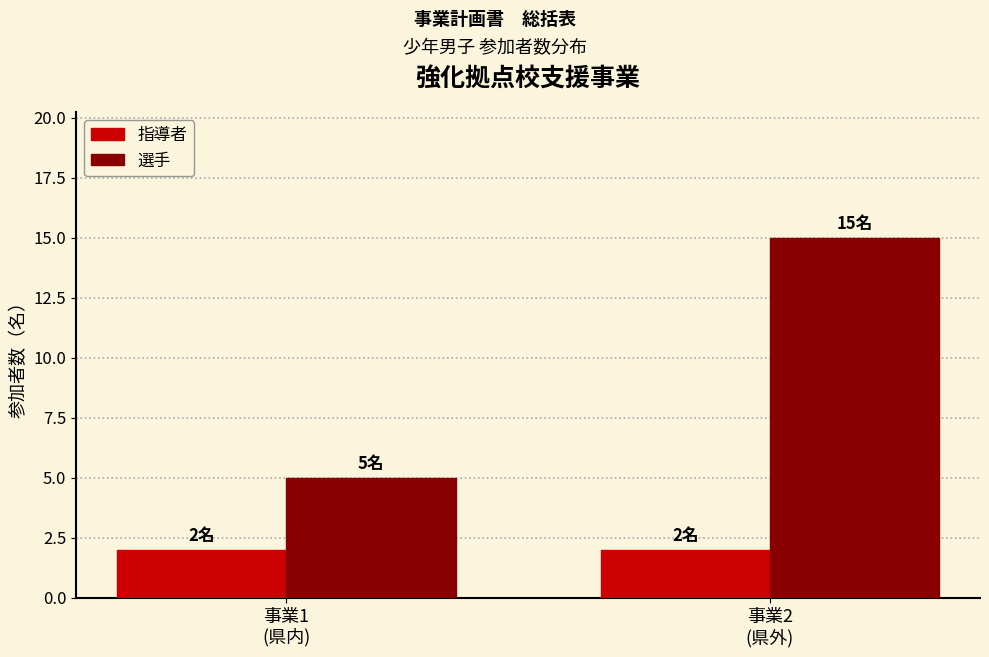

Reading right to left, what are all the values shown in this chart?

指導者: 2	2
選手: 15	5